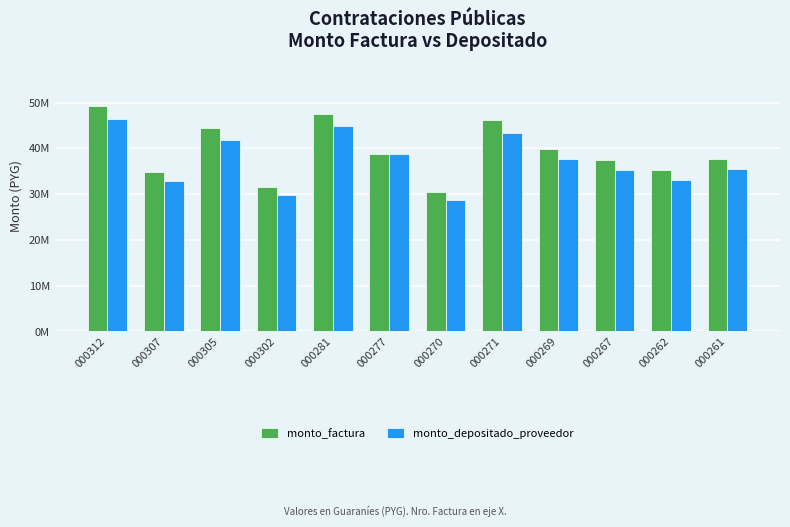

At 000261, list the series in order from smallest to largest.

monto_depositado_proveedor, monto_factura